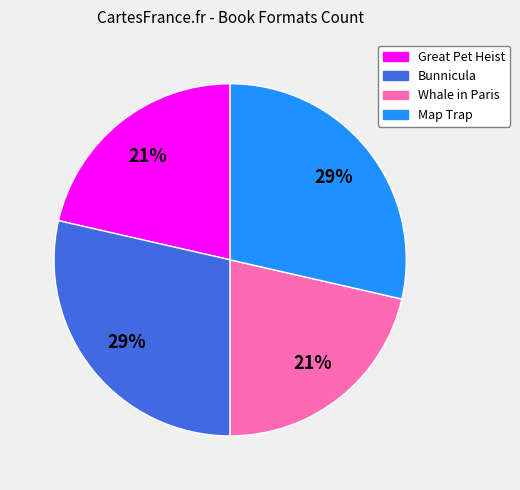

Between Whale in Paris and Bunnicula, which is larger?

Bunnicula